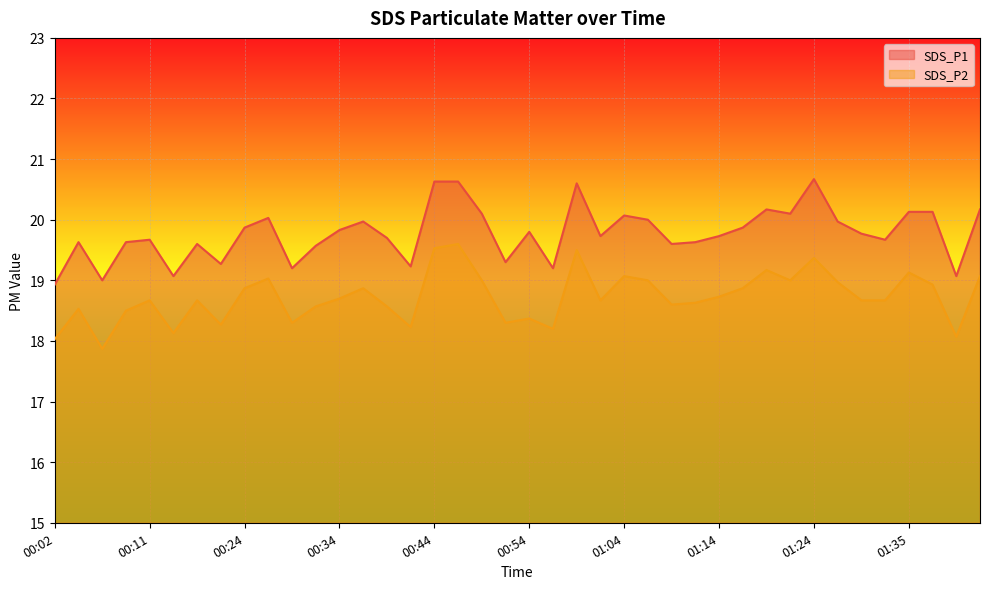

True or false: SDS_P1 and SDS_P2 intersect in this chart.

False